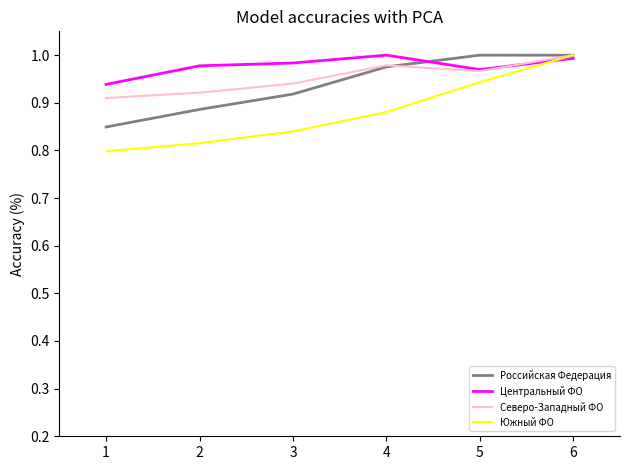

Rank the series by their average value, from highest to lowest.

Центральный ФО, Северо-Западный ФО, Российская Федерация, Южный ФО